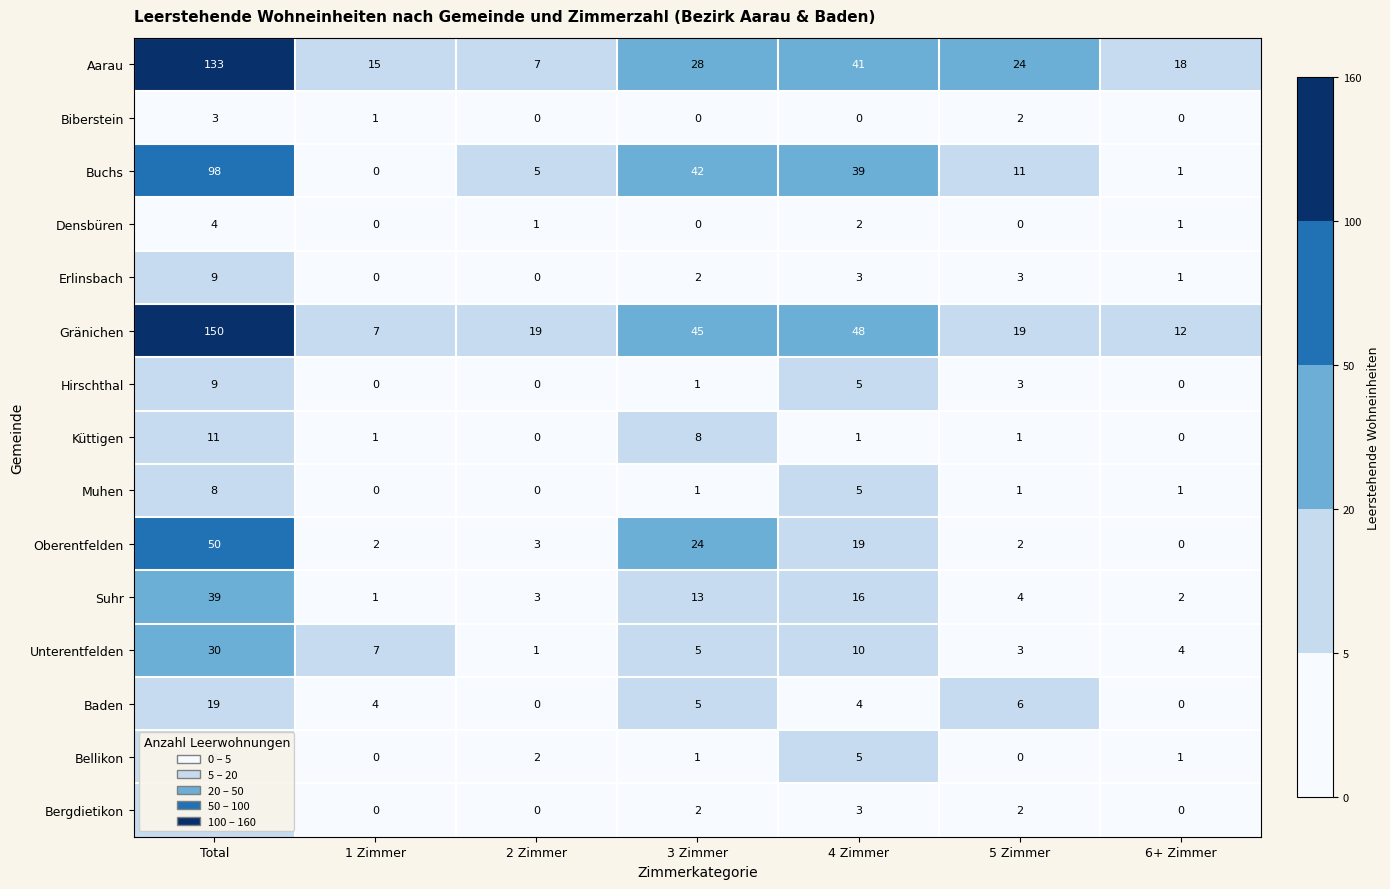

What is the total value across all series at 4 Zimmer?

201